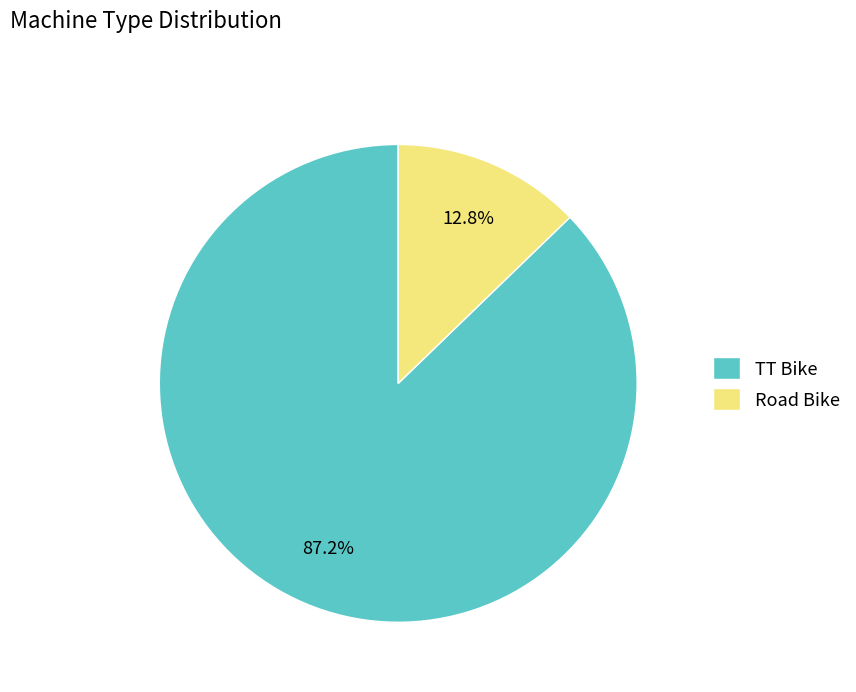

What is the largest slice in the pie chart?

TT Bike